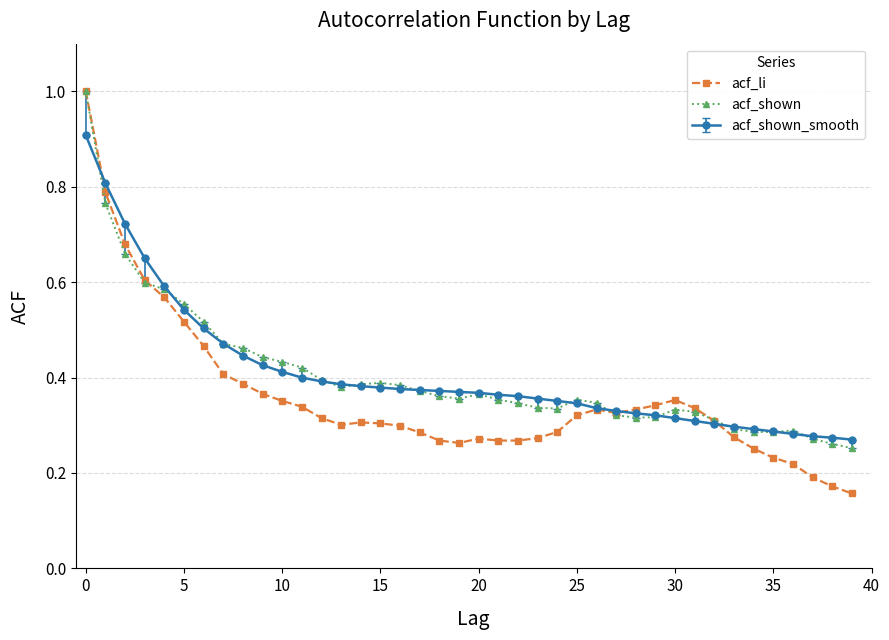

What is the greatest value displayed?

1.0